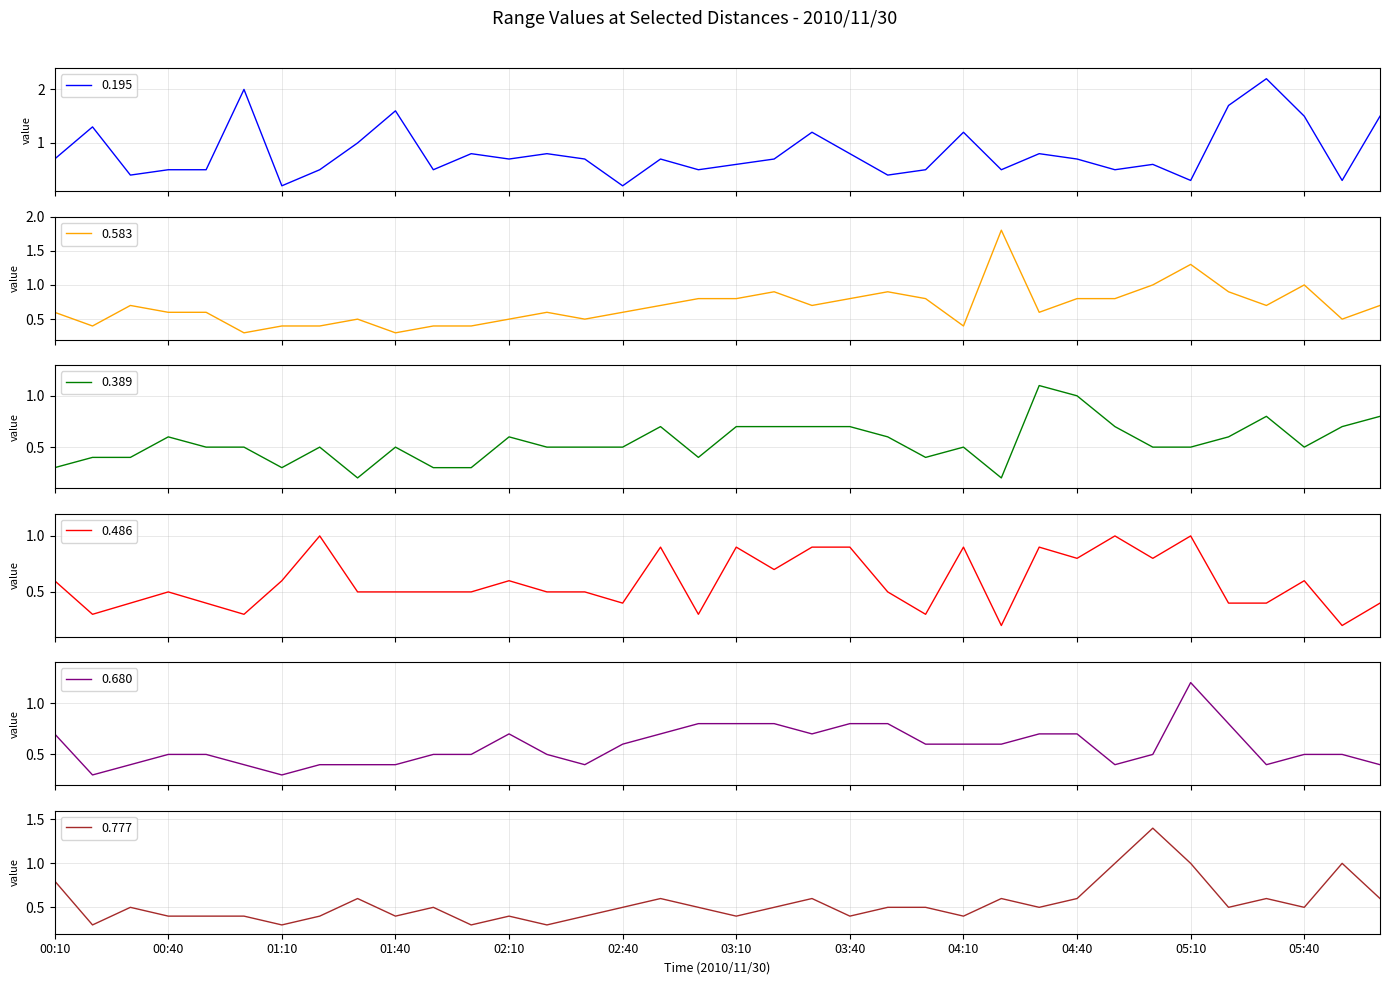

Where do 0.777 and 0.583 first cross each other?

00:10 and 00:20